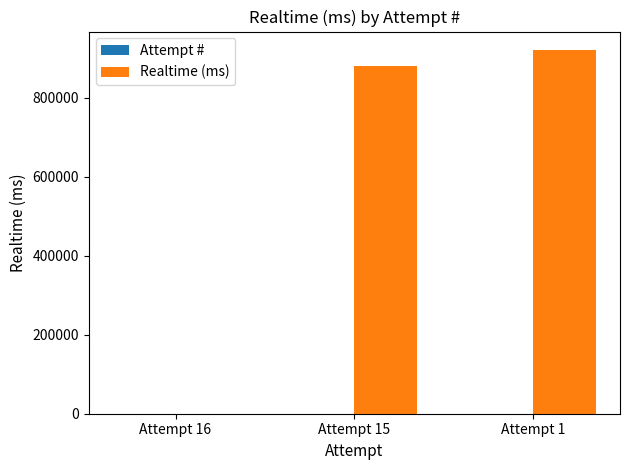

The value of Realtime (ms) at Attempt 16 is 0. True or false?

True